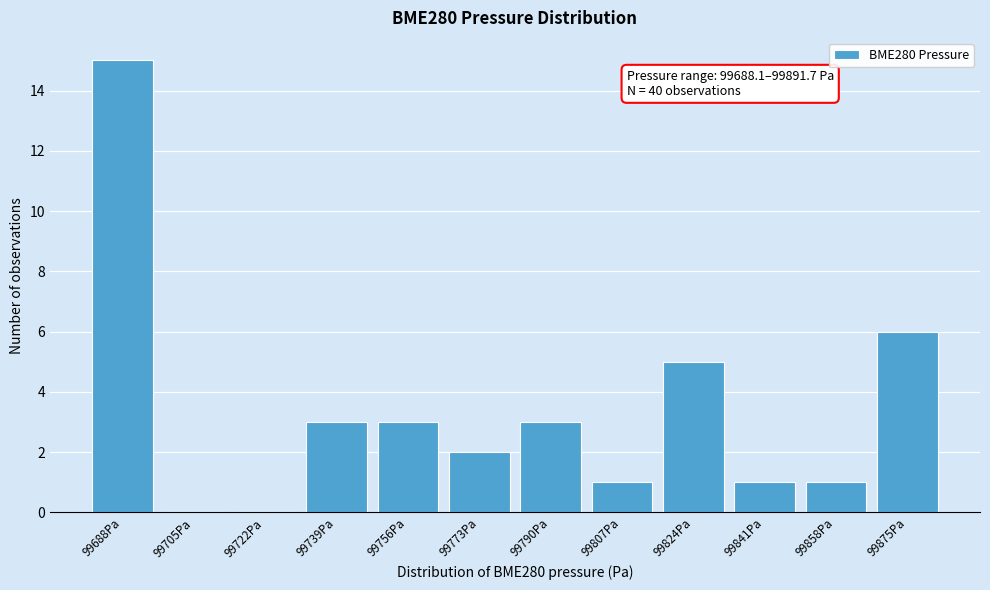

Reading left to right, list all the values displayed in this chart.

99688Pa=15	99705Pa=0	99722Pa=0	99739Pa=3	99756Pa=3	99773Pa=2	99790Pa=3	99807Pa=1	99824Pa=5	99841Pa=1	99858Pa=1	99875Pa=6